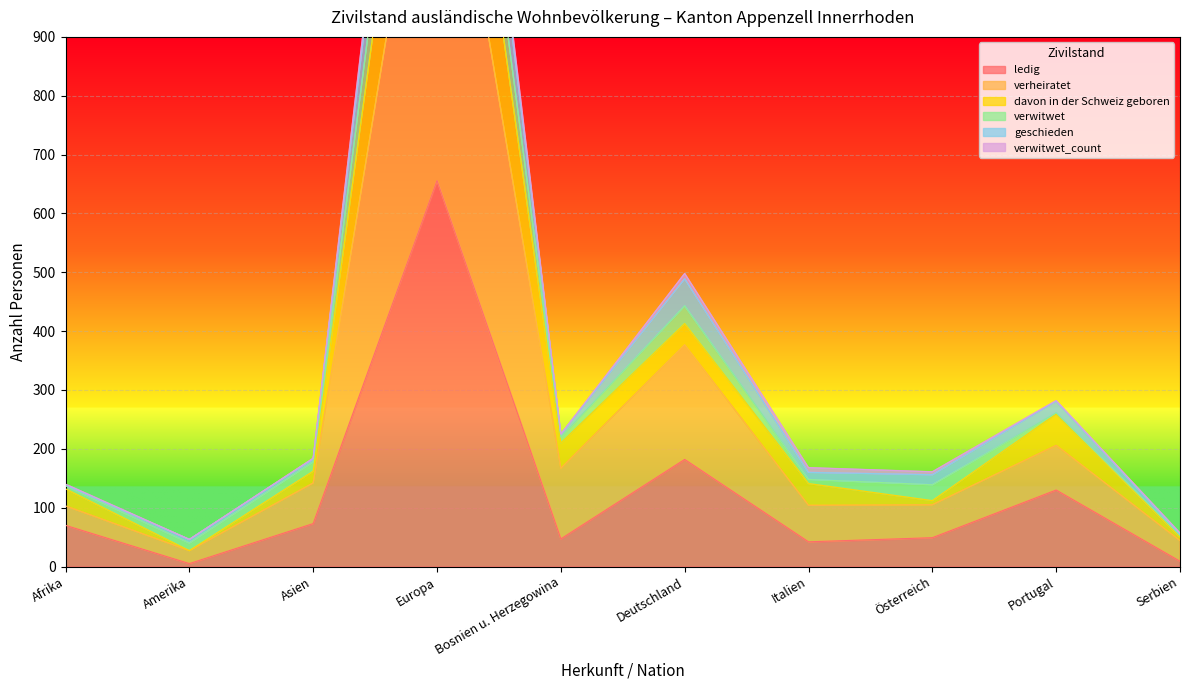

Is it true that davon in der Schweiz geboren equals 27 at Amerika?

True